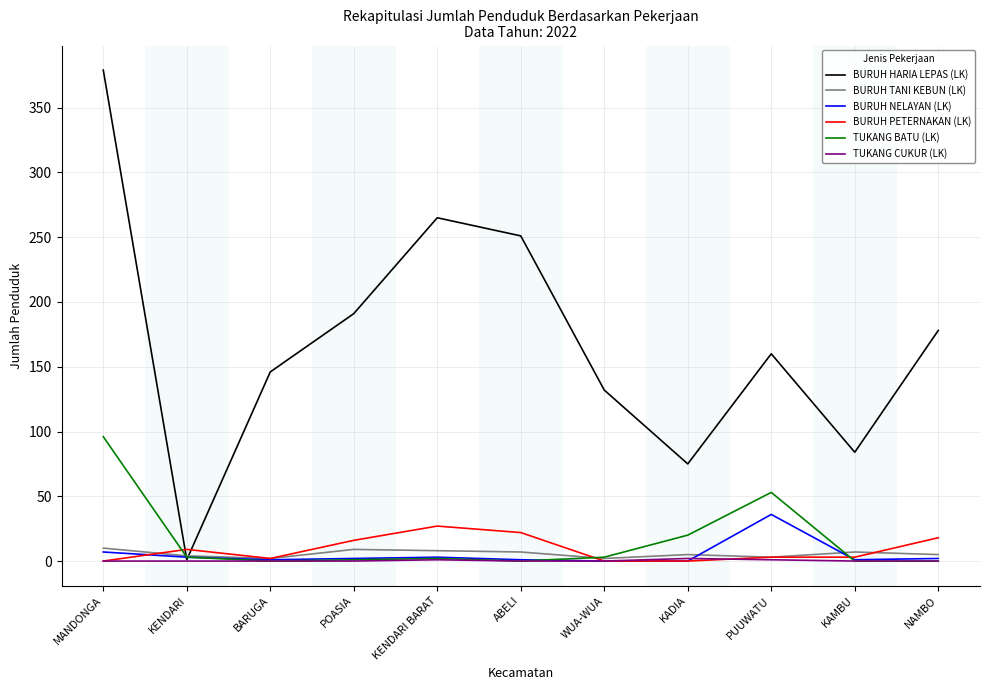

Which series changed the most between POASIA and WUA-WUA?

BURUH HARIA LEPAS (LK)